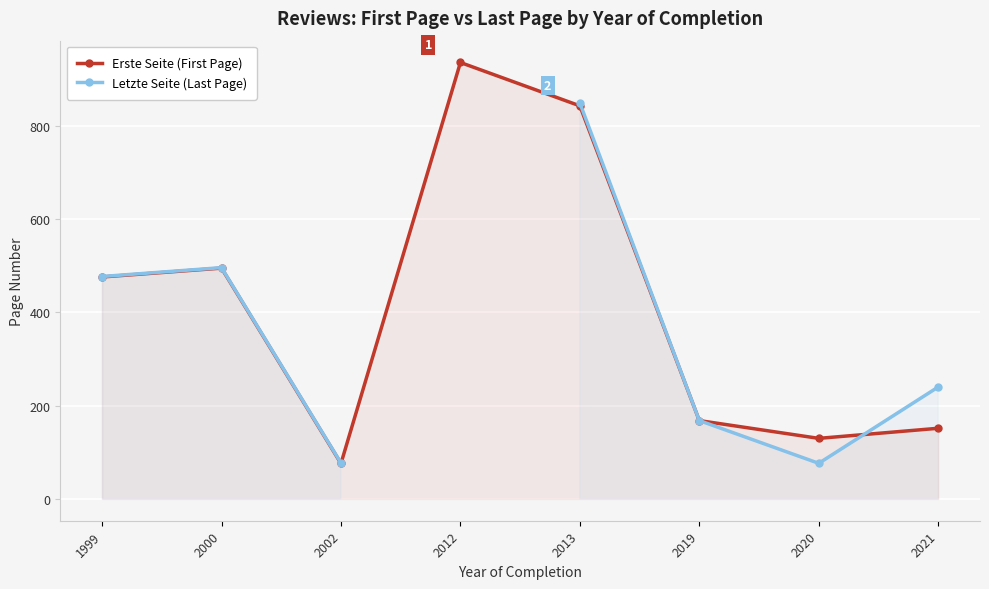

List the labels in order of Erste Seite (First Page) value, smallest first.

2002, 2020, 2021, 2019, 1999, 2000, 2013, 2012